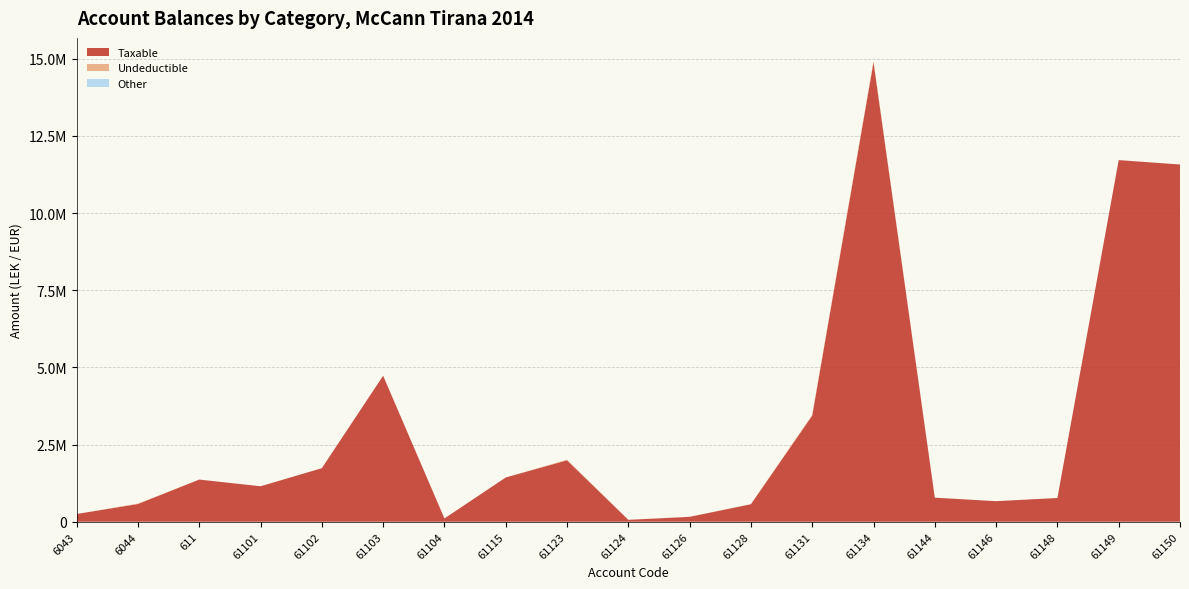

Reading right to left, transcribe all the data shown in this chart.

Taxable: 11574631.1	11717876.6	769080.9	666085.5	779642.1	14887859.8	3437988.5	567460.5	157990.0	61813.2	1991862.2	1433753.2	105900.0	4731146.9	1735151.5	1149043.7	1366068.5	575296.9	250227.1
Undeductible: 0.0	0.0	0.0	0.0	0.0	43299.0	28000.0	0.0	5100.0	0.0	18500.0	250.0	0.0	3920.0	0.0	0.0	0.0	12822.0	0.0
Other (TB - Taxable - Undeductible): 0.0	0.0	0.0	0.0	0.0	0.0	0.0	0.0	0.0	0.0	0.0	0.0	0.0	0.0	0.0	0.0	0.0	0.0	0.0